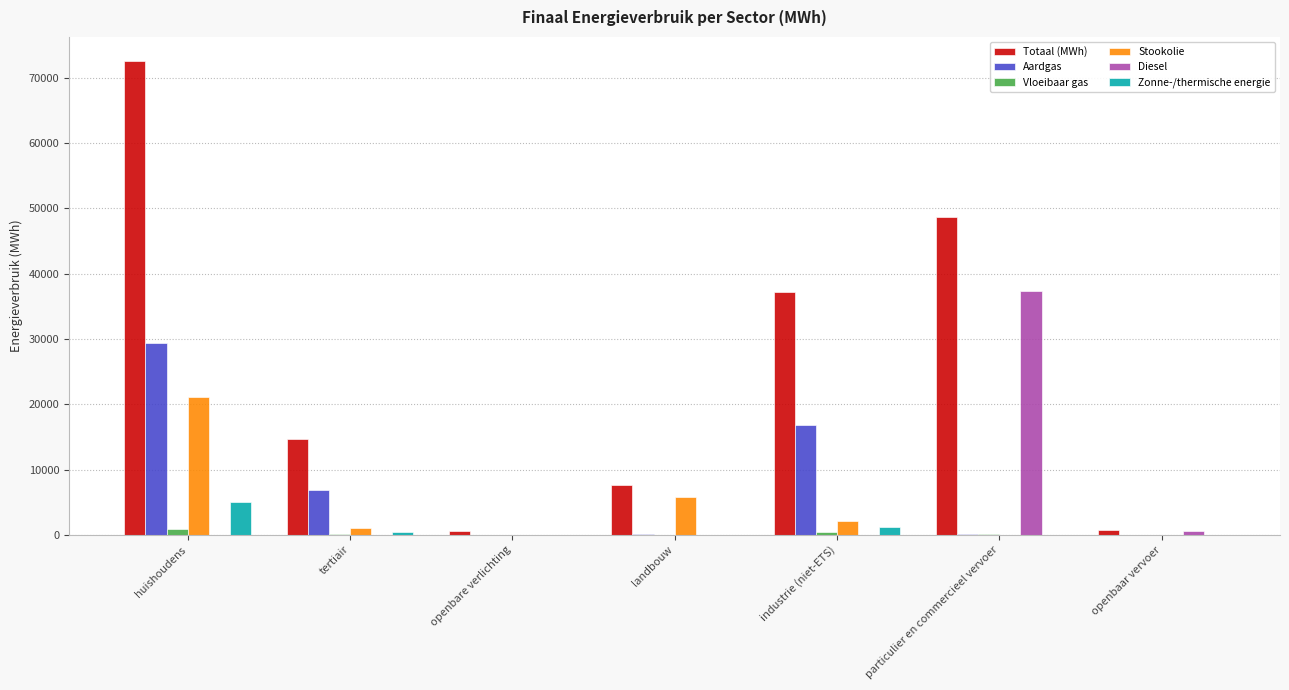

Is the value of Stookolie at industrie (niet-ETS) greater than the value of Aardgas at industrie (niet-ETS)?

No